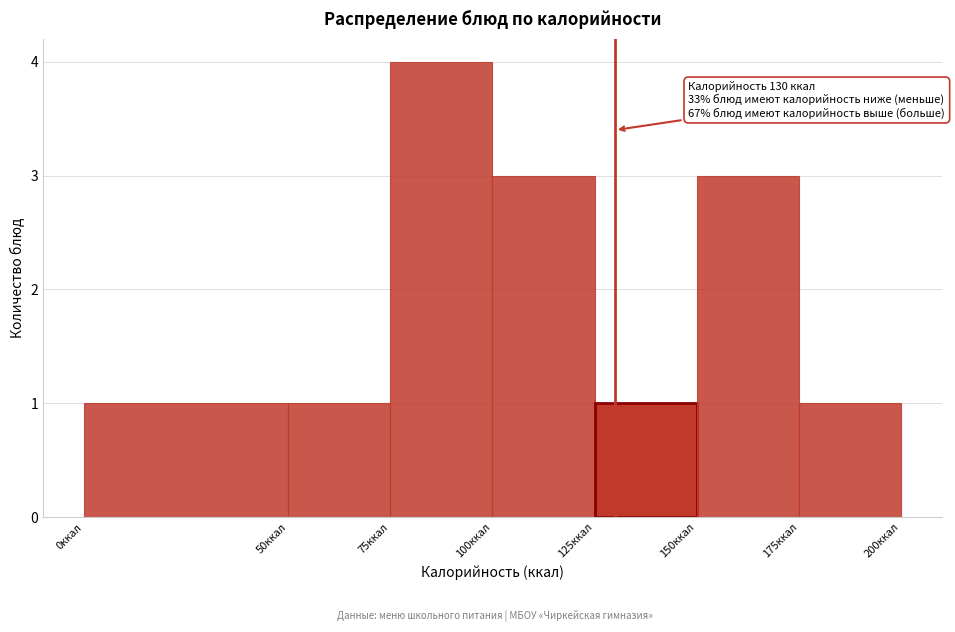

Over which range of the x-axis is the bar tallest?

75 to 100